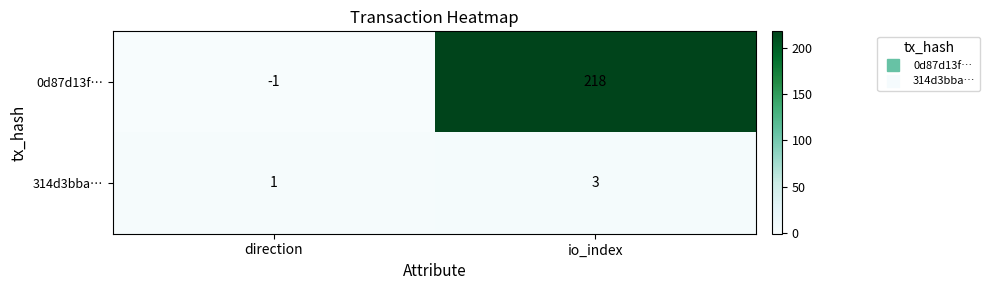

Reading left to right, extract all data points from this chart.

0d87d13f…: direction=-1	io_index=218
314d3bba…: direction=1	io_index=3